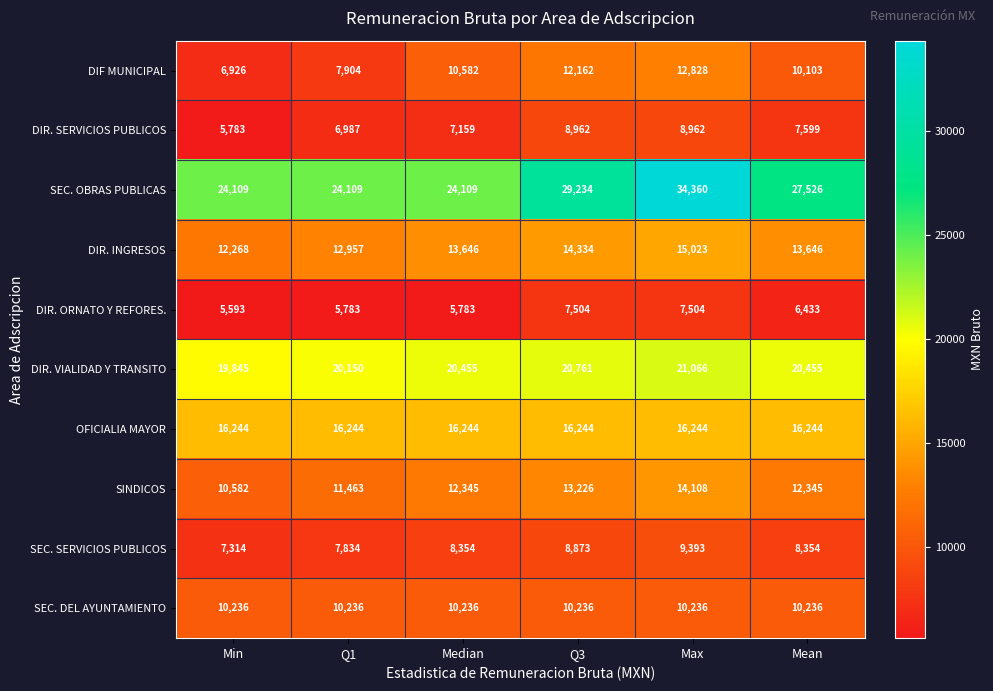

The SEC. DEL AYUNTAMIENTO series shows 13587 at Median. True or false?

False